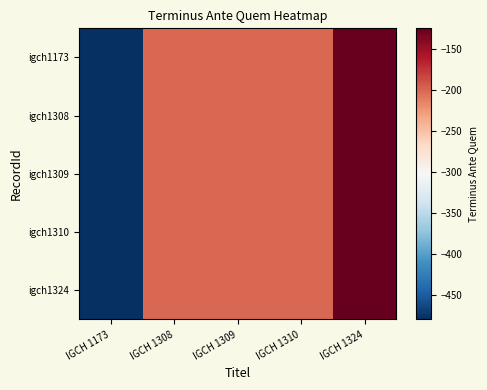

At which category does the chart reach its peak across all series?

IGCH 1324